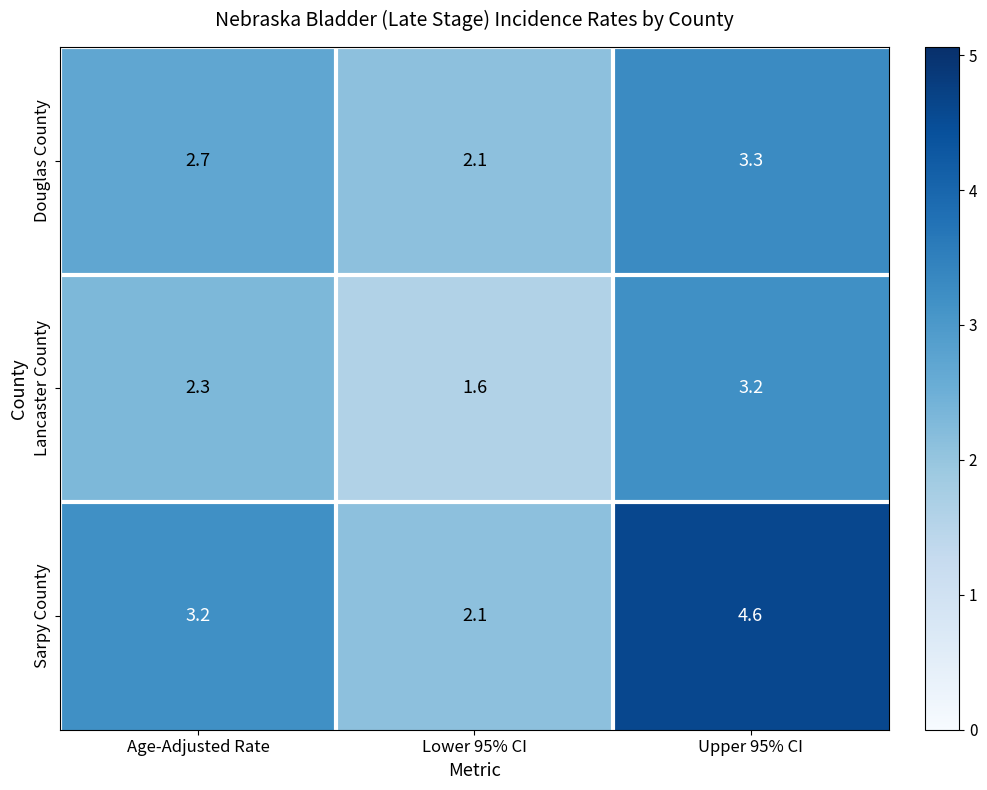

Reading left to right, transcribe all the data shown in this chart.

Douglas County: 2.7	2.1	3.3
Lancaster County: 2.3	1.6	3.2
Sarpy County: 3.2	2.1	4.6